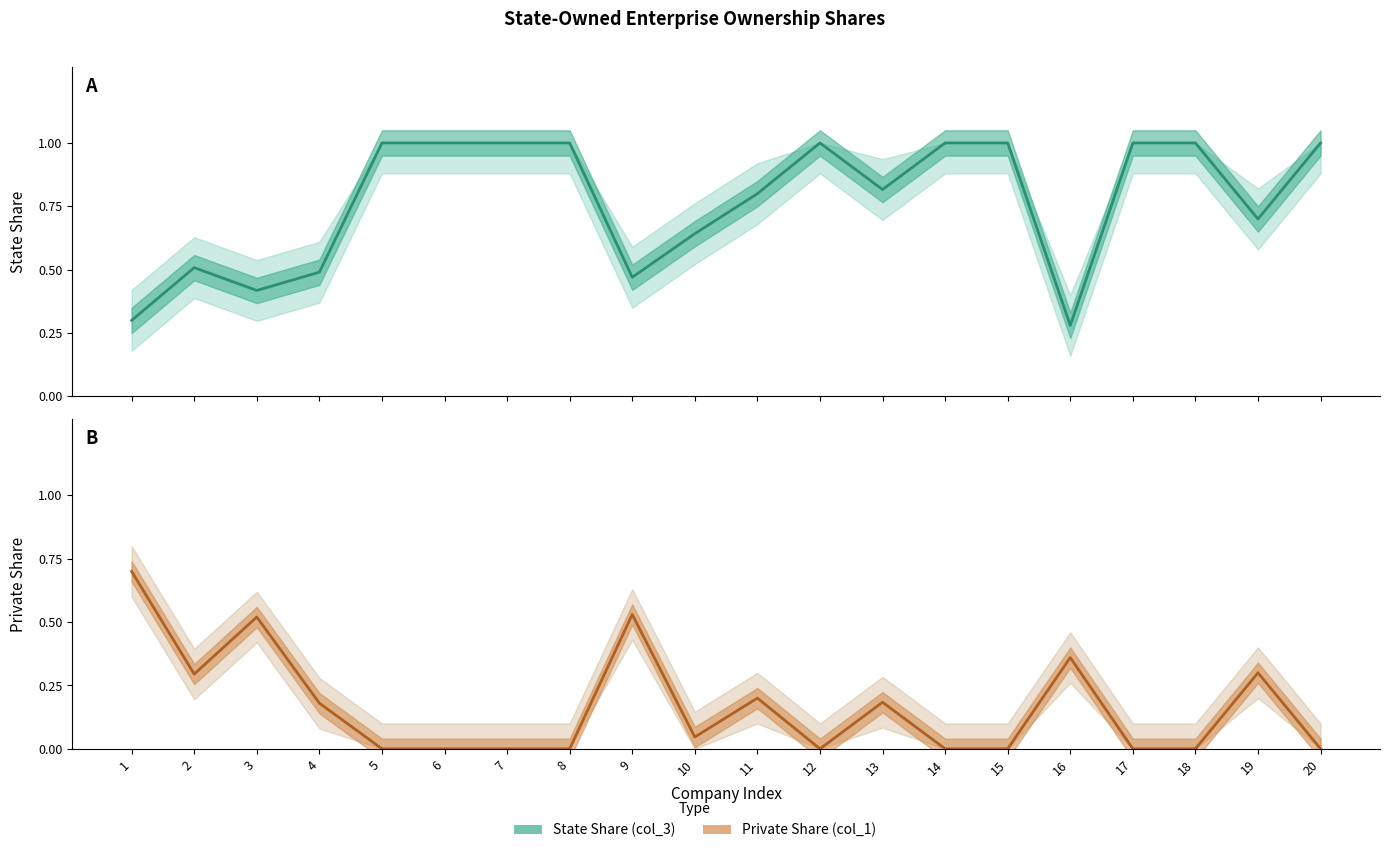

Which category has the highest value in the State Share (col_3) series?

5